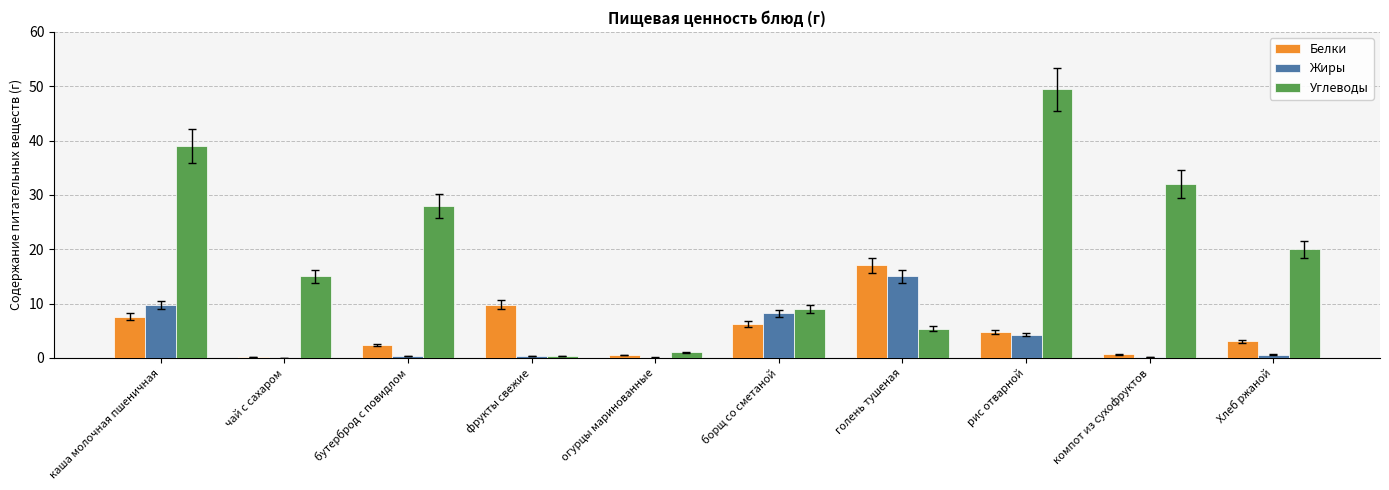

What are all the series names shown in the legend?

Белки, Жиры, Углеводы